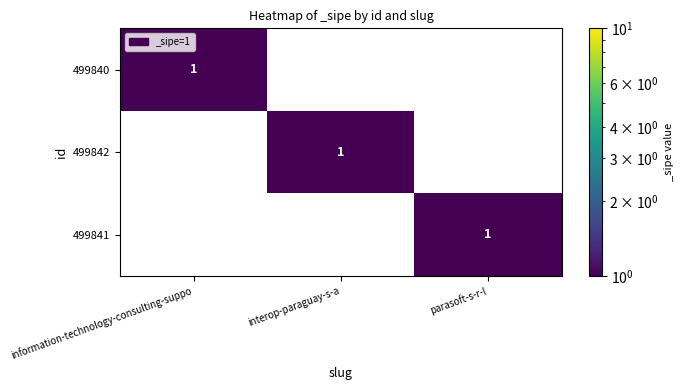

Which category has the highest value in the 499842 series?

interop-paraguay-s-a